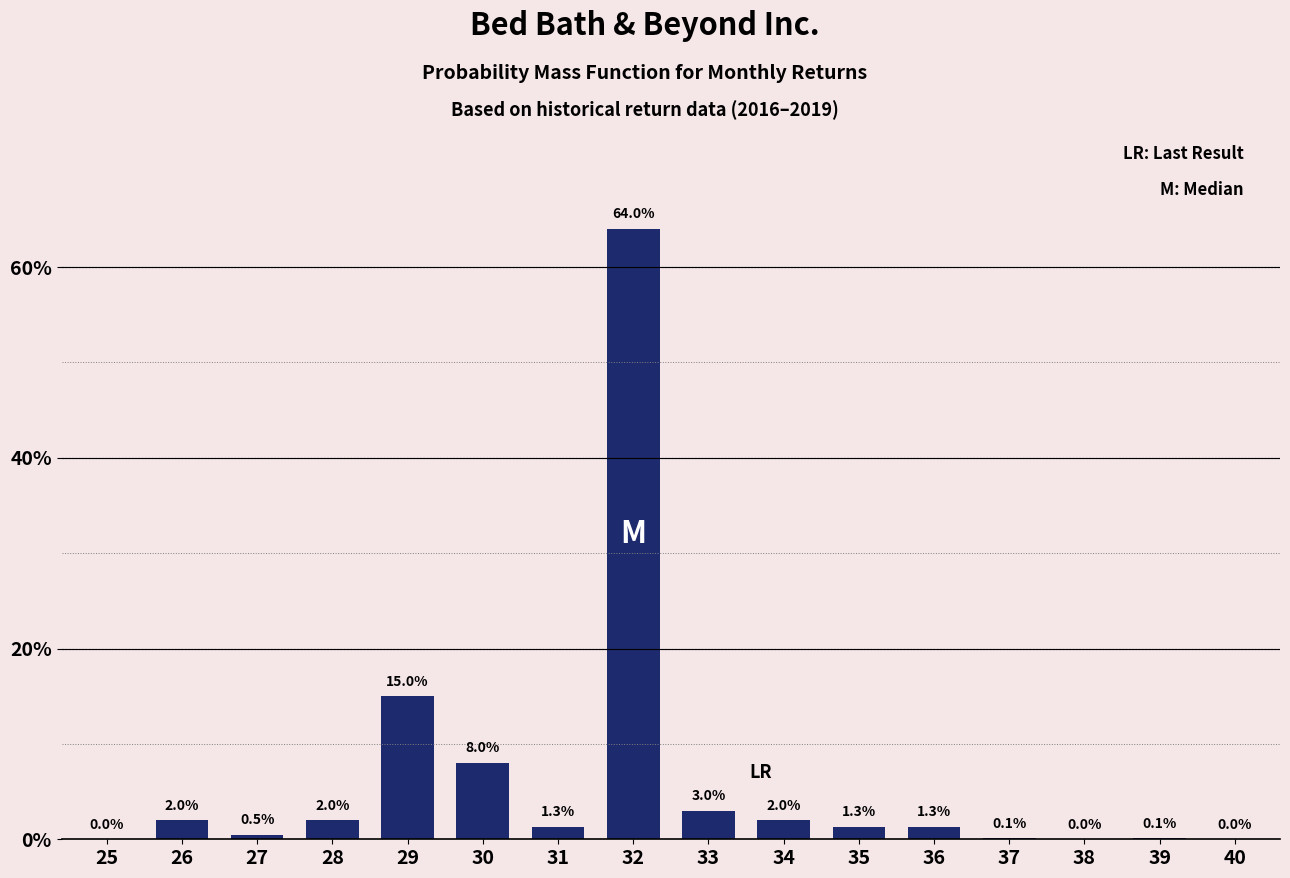

Reading right to left, extract all data points from this chart.

40=0.0	39=0.1	38=0.0	37=0.1	36=1.3	35=1.3	34=2.0	33=3.0	32=64.0	31=1.3	30=8.0	29=15.0	28=2.0	27=0.5	26=2.0	25=0.0